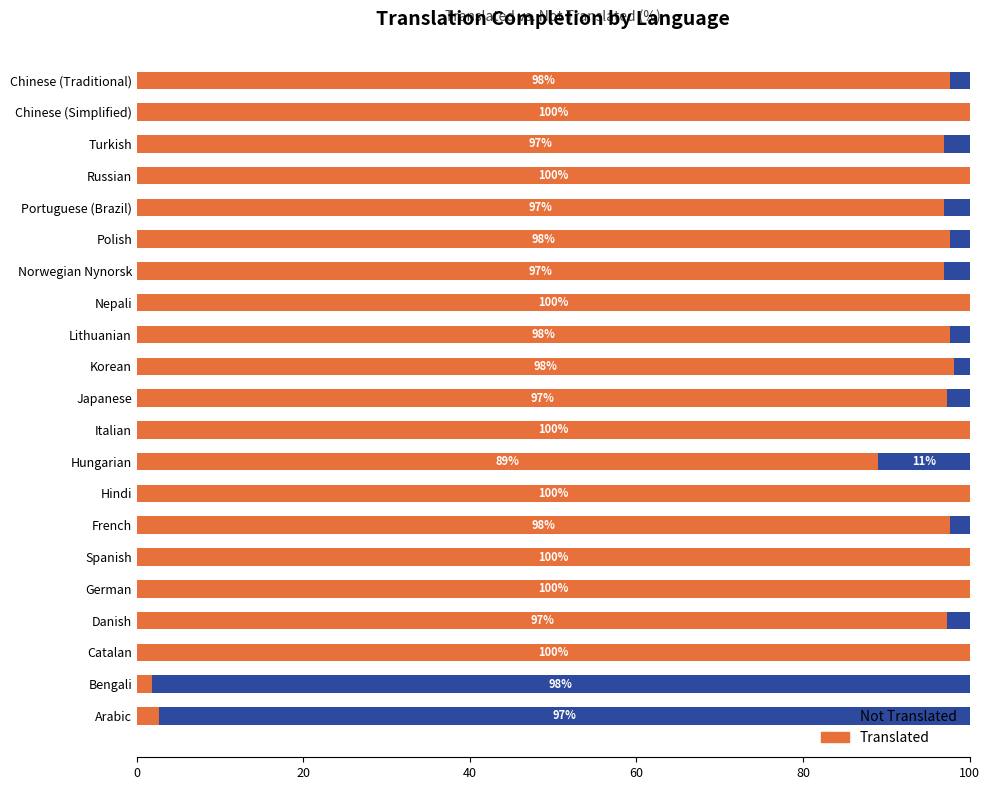

What is the sum of the Translated values at Catalan and Chinese (Simplified)?

200.0